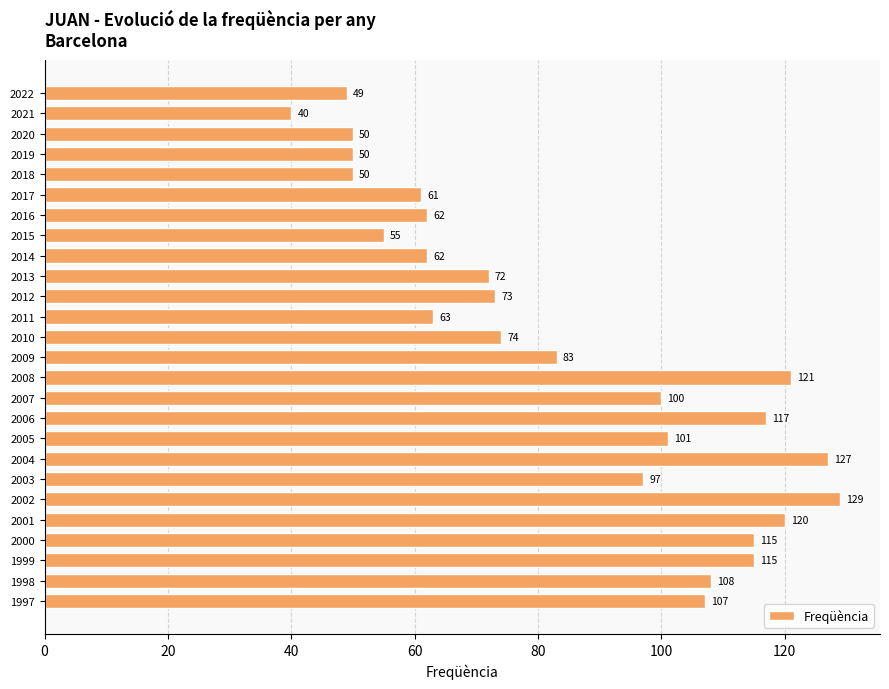

Is it true that the value at 2019 is 86?

False